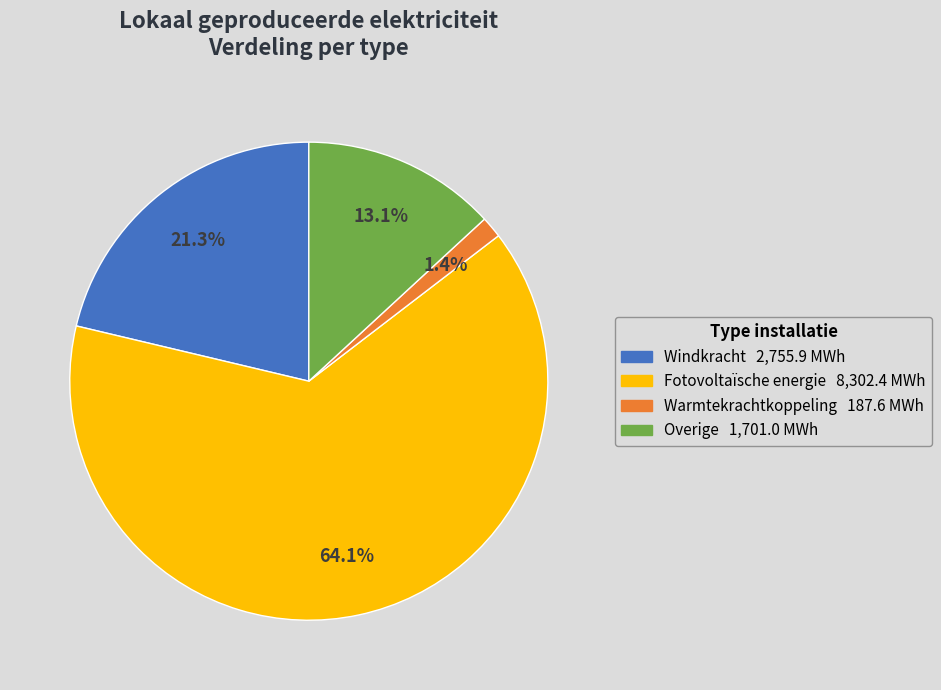

Is it true that Windkracht is 21% of the pie?

True